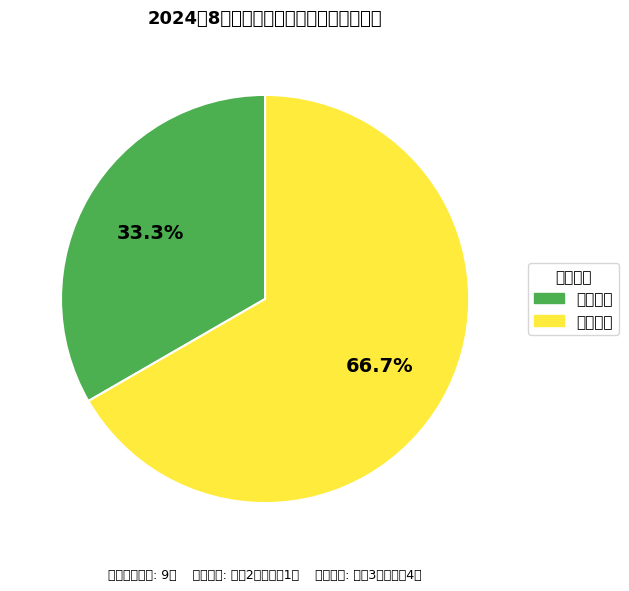

Between 护理补贴 and 生活补贴, which is larger?

护理补贴